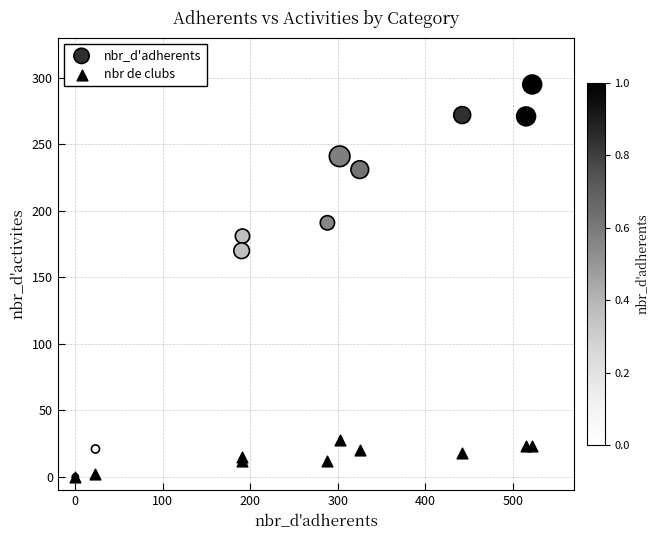

Which series has the widest spread of Y values?

nbr_d'adherents